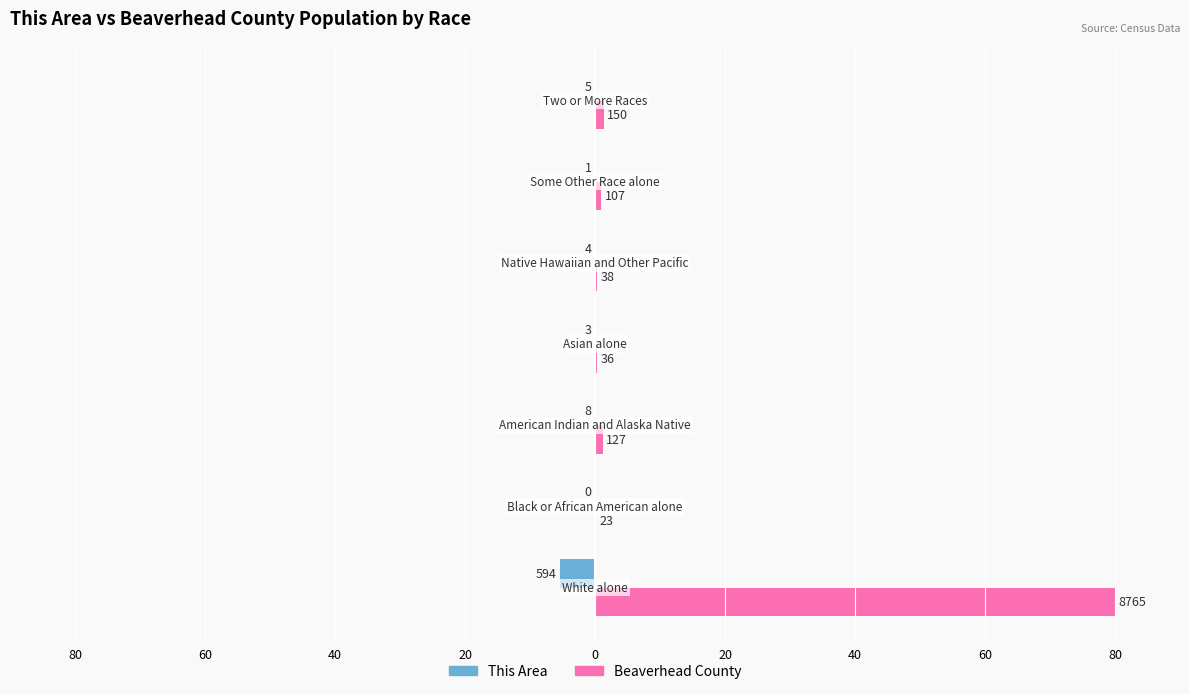

What are all the series names shown in the legend?

This Area, Beaverhead County